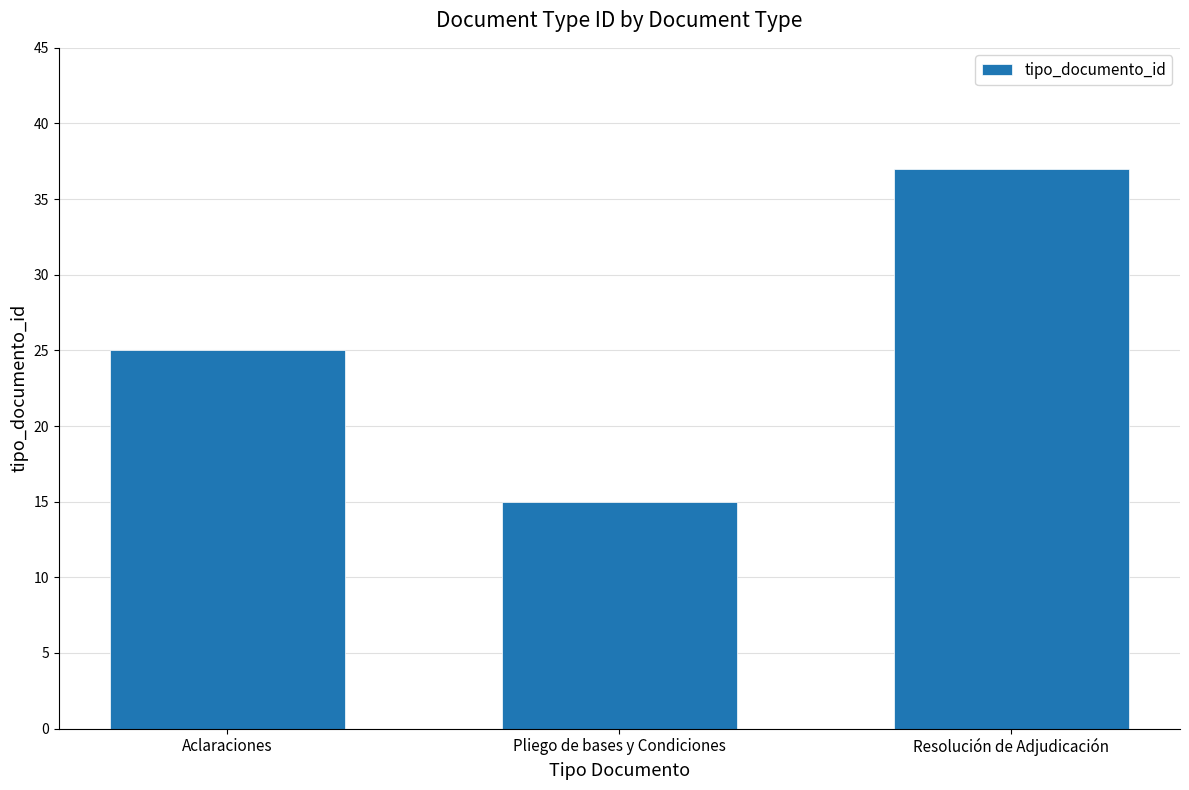

The value at Pliego de bases y Condiciones is 15. True or false?

True